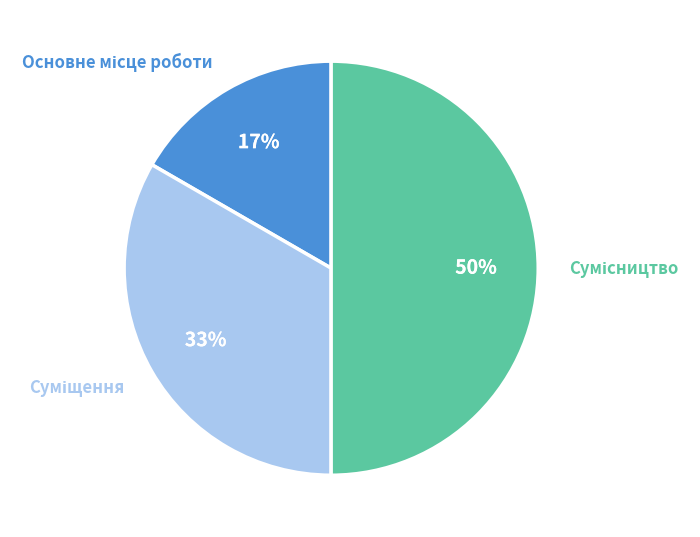

To the nearest percent, what is the difference between the largest and smallest slice percentages?

33%